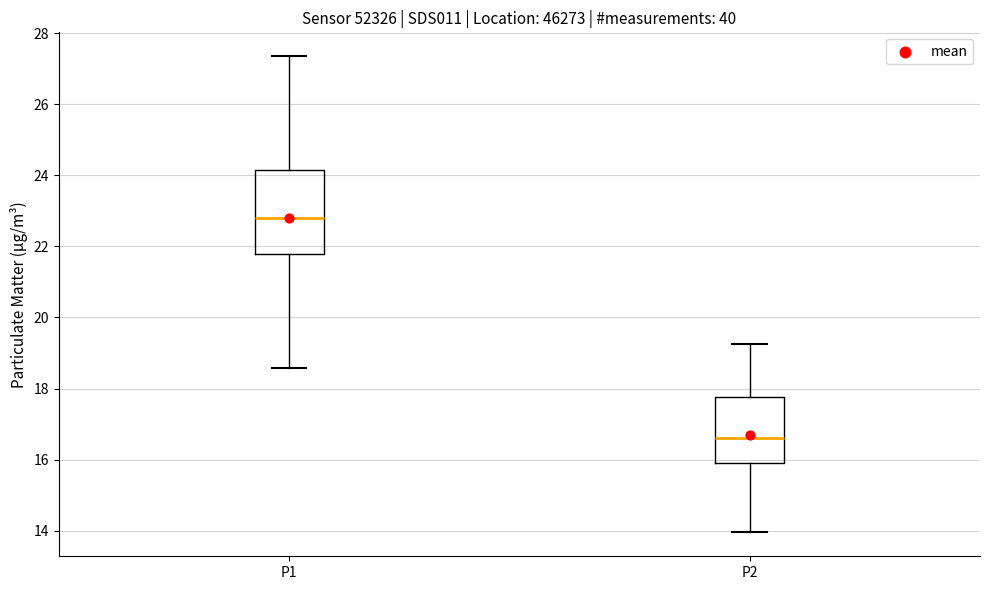

Reading left to right, read every box against the y-axis: the position of its median line, the range the box covers, and the ends of its whiskers. The values are not printed on the chart, so give them approximately, as read against the axis.

P1: median 22.8, box 21.8 to 24.2, whiskers 18.6 to 27.4
P2: median 16.6, box 16.0 to 17.8, whiskers 14.0 to 19.2